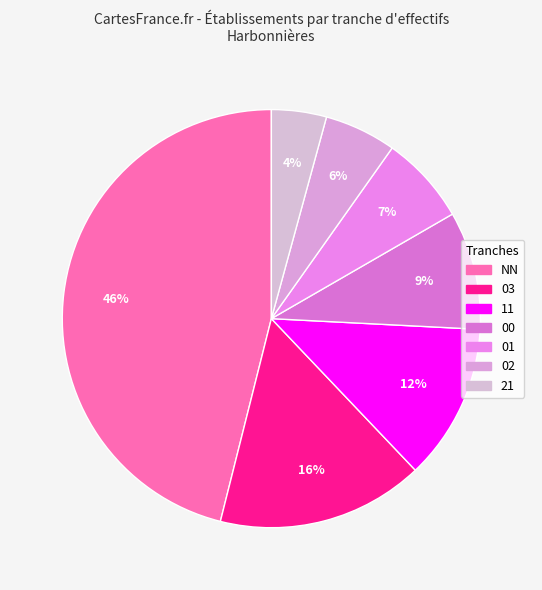

Which category has the smallest portion of the pie?

21